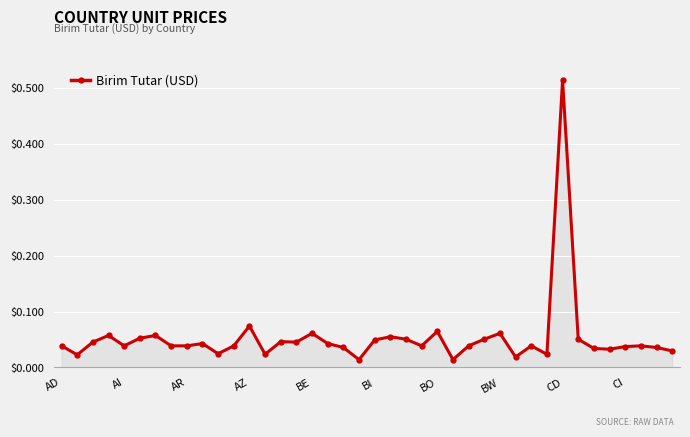

What is the sum of all values?

2.1